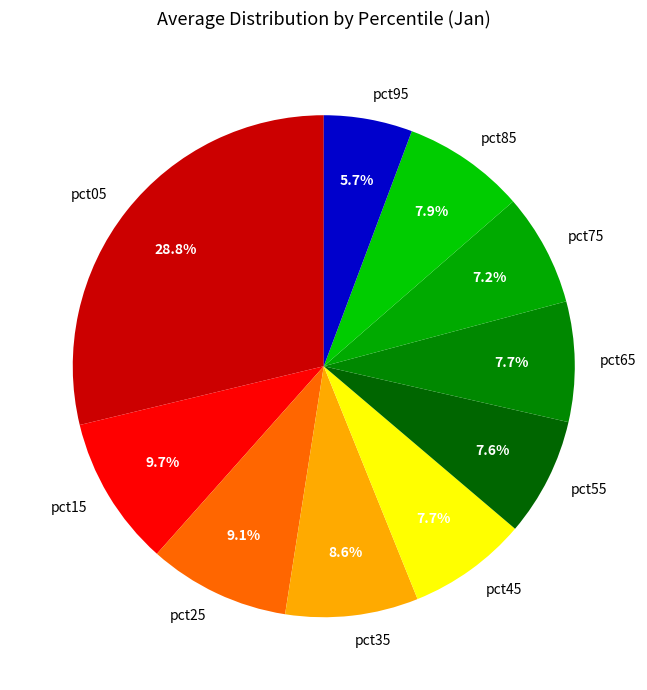

What percentage do pct95 and pct25 together represent?

14.8%